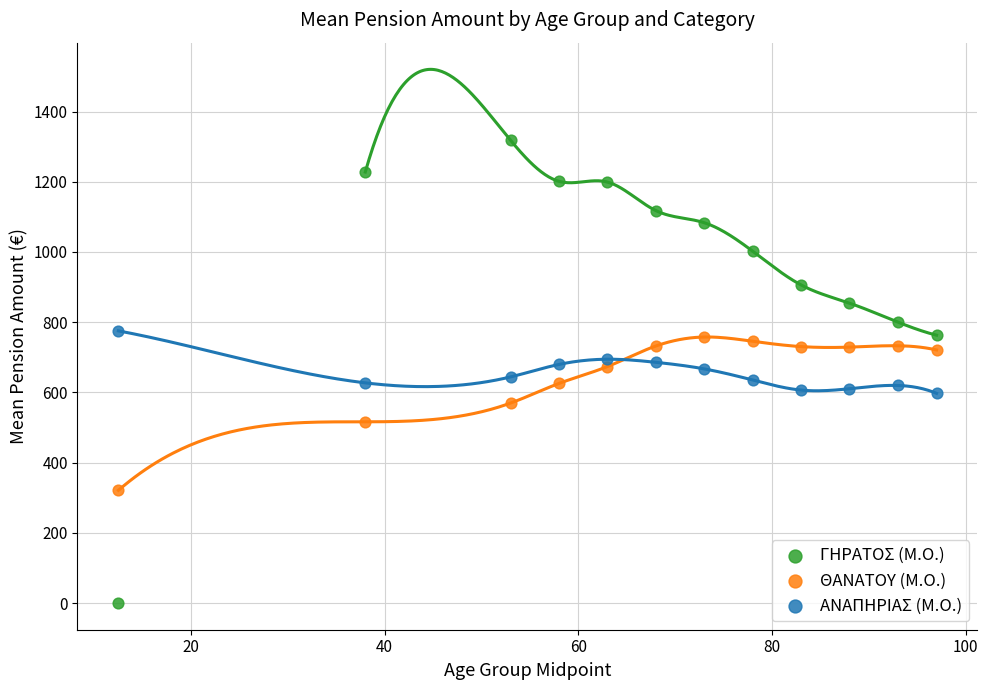

Which series reaches the minimum Y coordinate?

ΓΗΡΑΤΟΣ (Μ.Ο.)